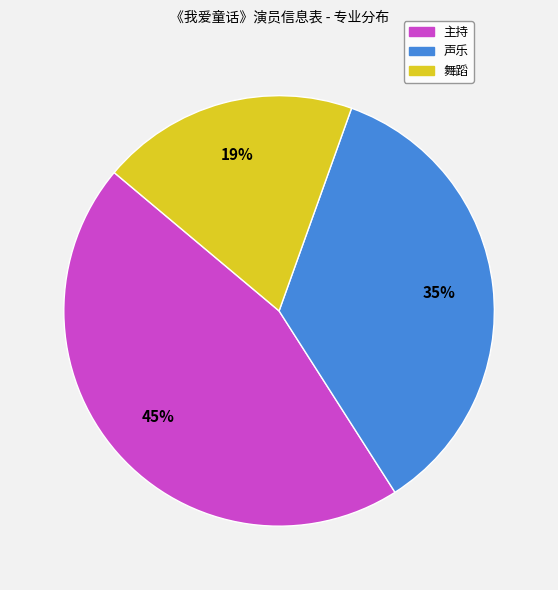

The 舞蹈 slice represents 19% of the pie. True or false?

True